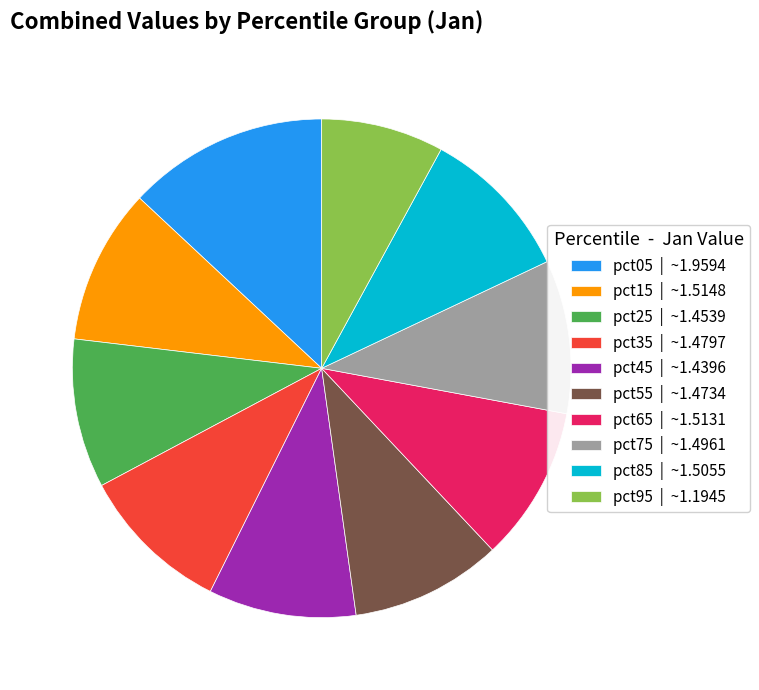

Between pct25 | ~1.4539 and pct05 | ~1.9594, which is larger?

pct05 | ~1.9594